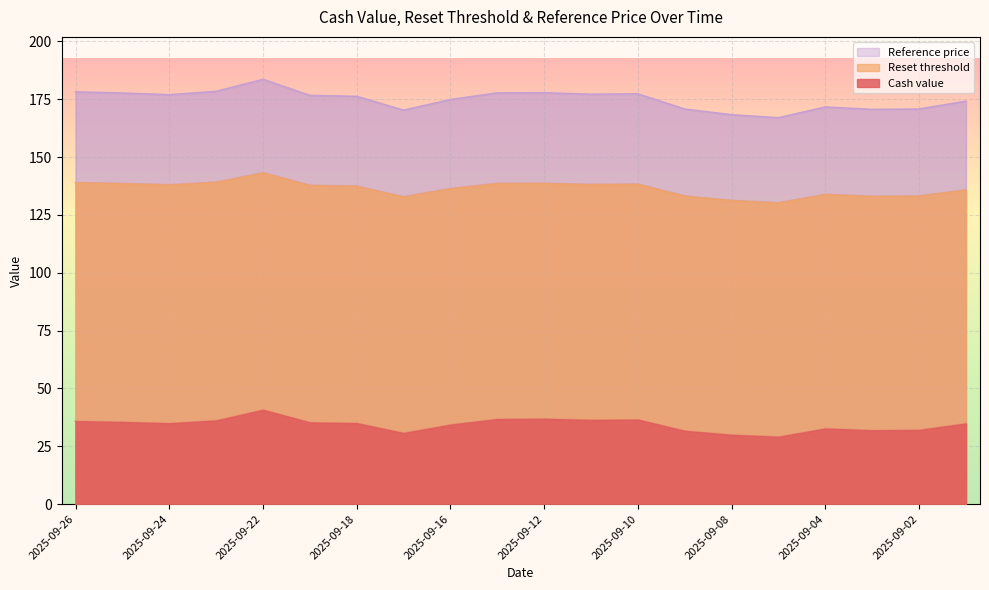

What is the approximate value of Cash value at 2025-09-10?

36.5